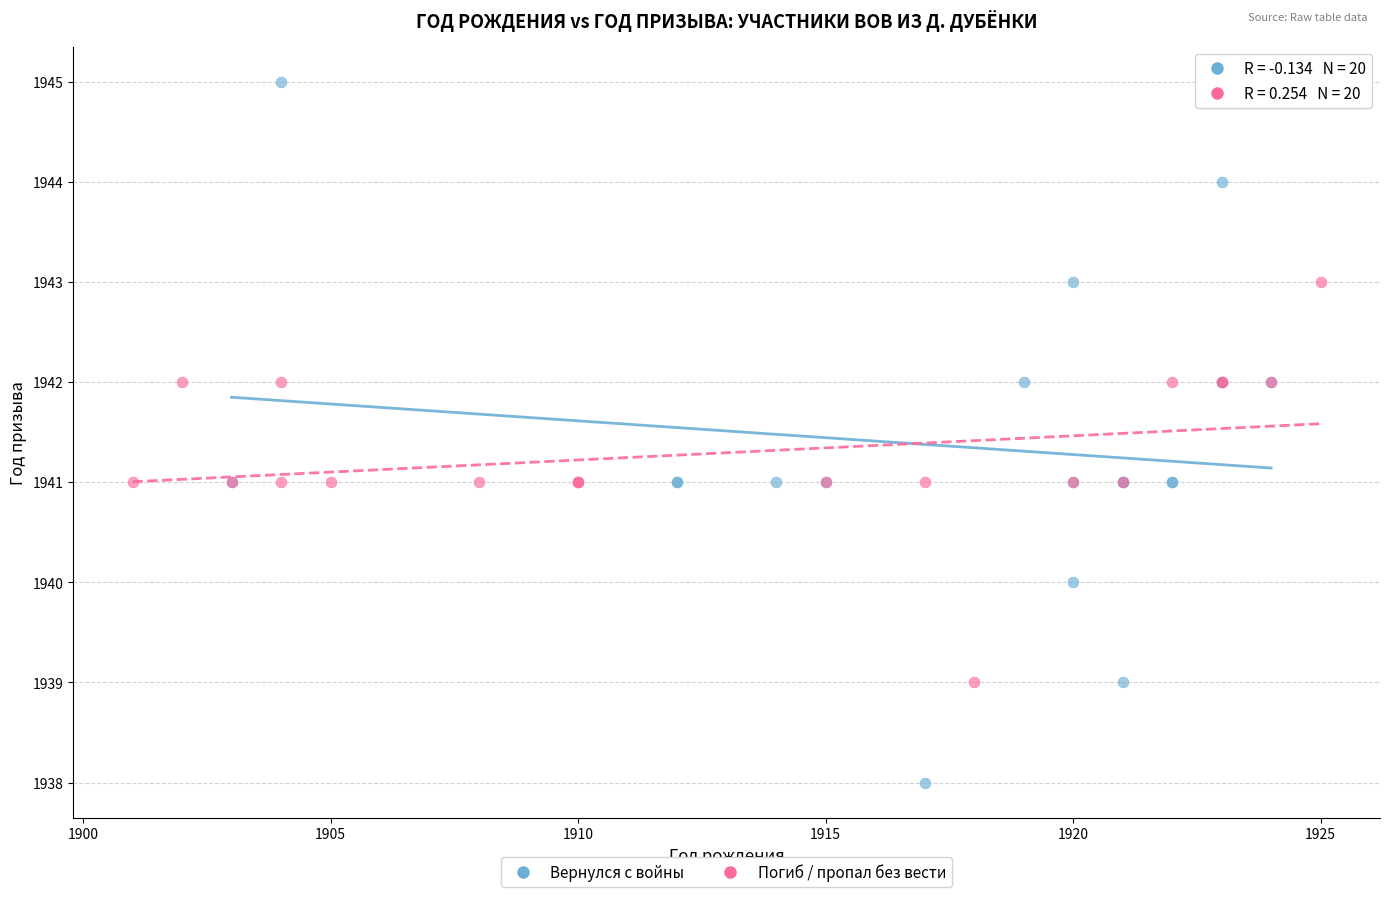

Which series reaches the maximum Y coordinate?

Вернулся с войны